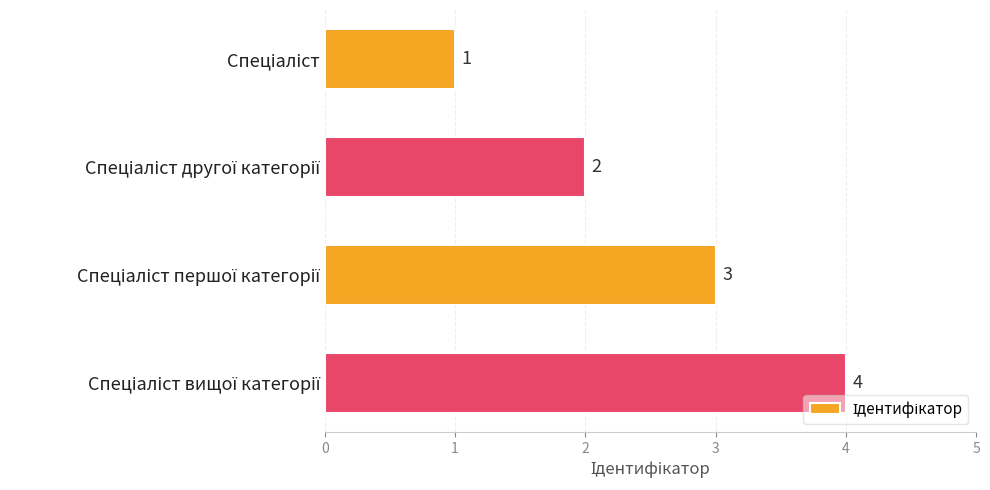

What is the sum of all values?

10